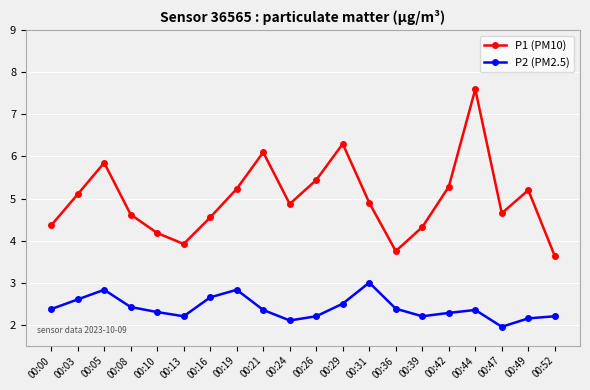

True or false: P2 (PM2.5) and P1 (PM10) cross at least once.

False